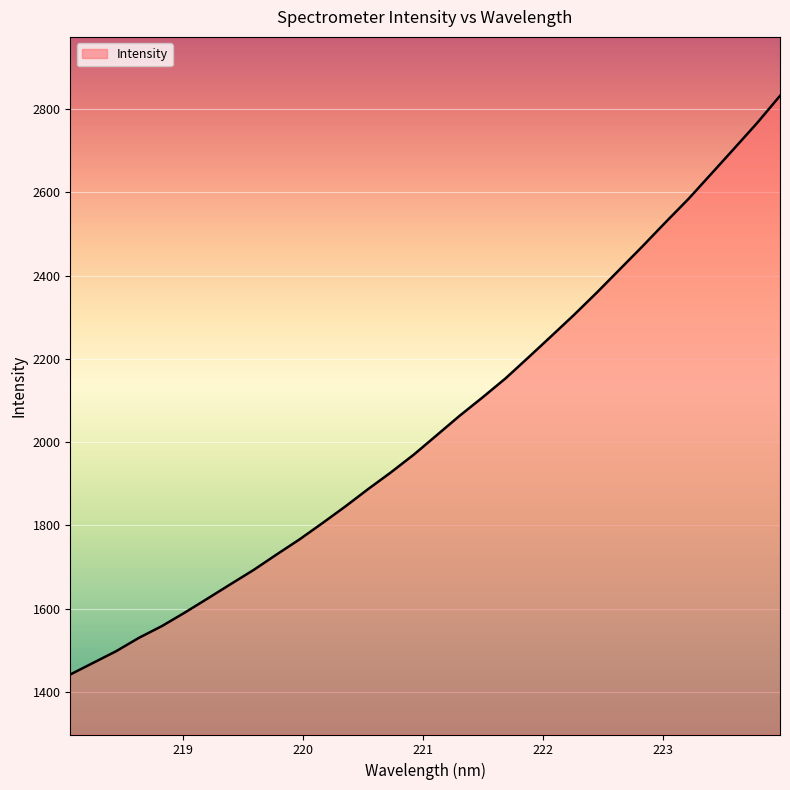

How many values are below 2016?

16